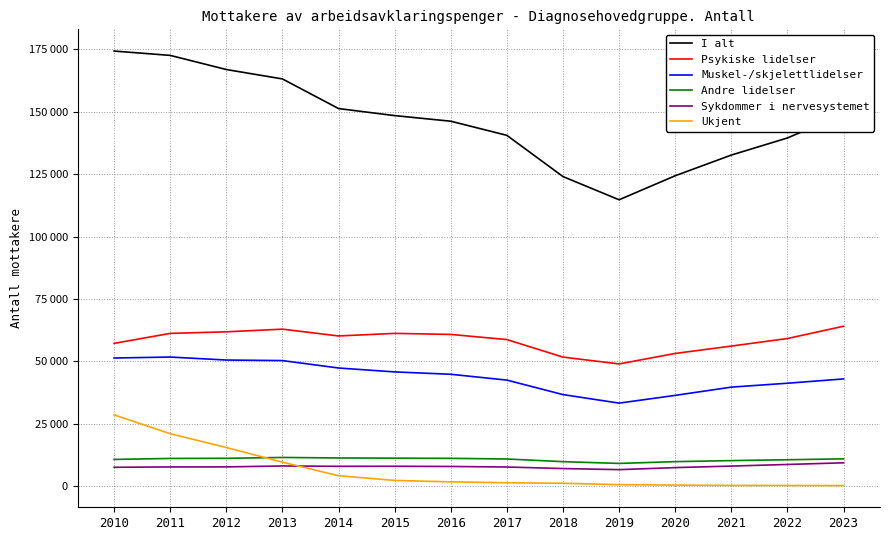

What is the sum of all Ukjent values?

88088